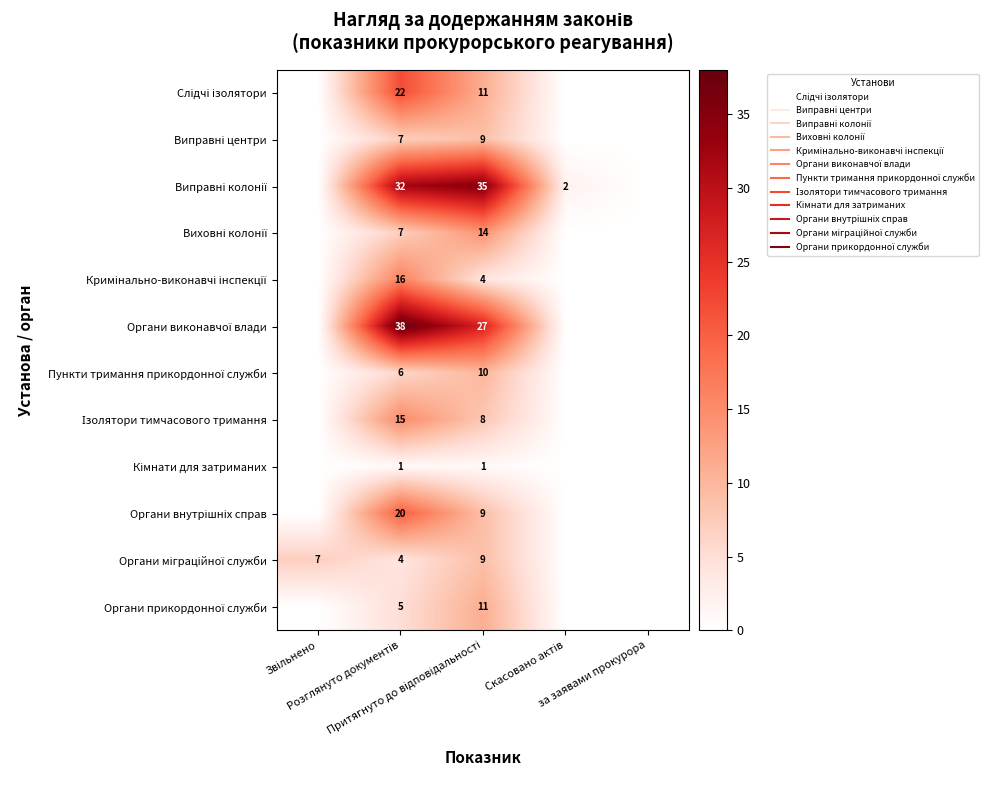

Which has a higher value, Звільнено or за заявами прокурора?

Звільнено